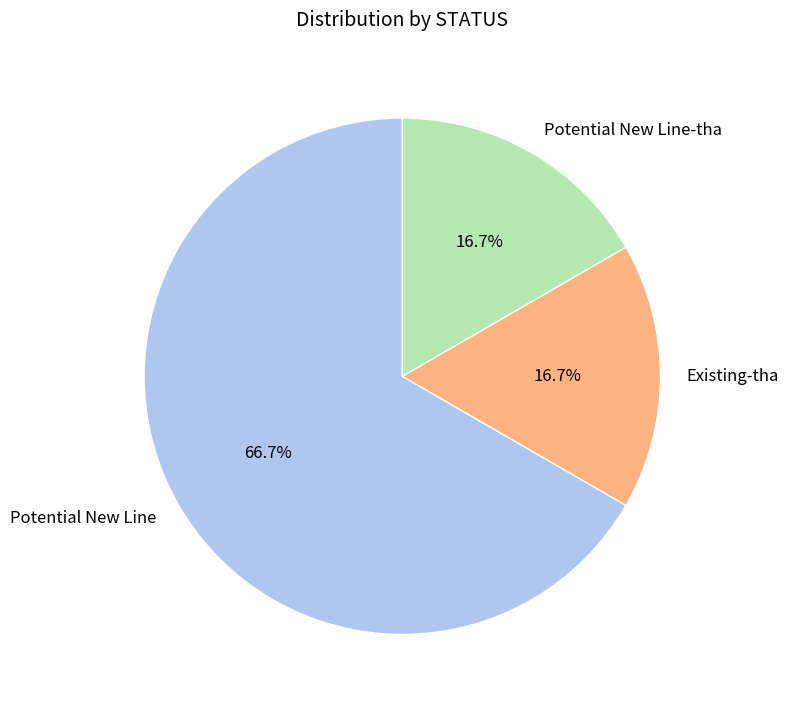

To the nearest percent, what portion does Existing-tha represent?

17%